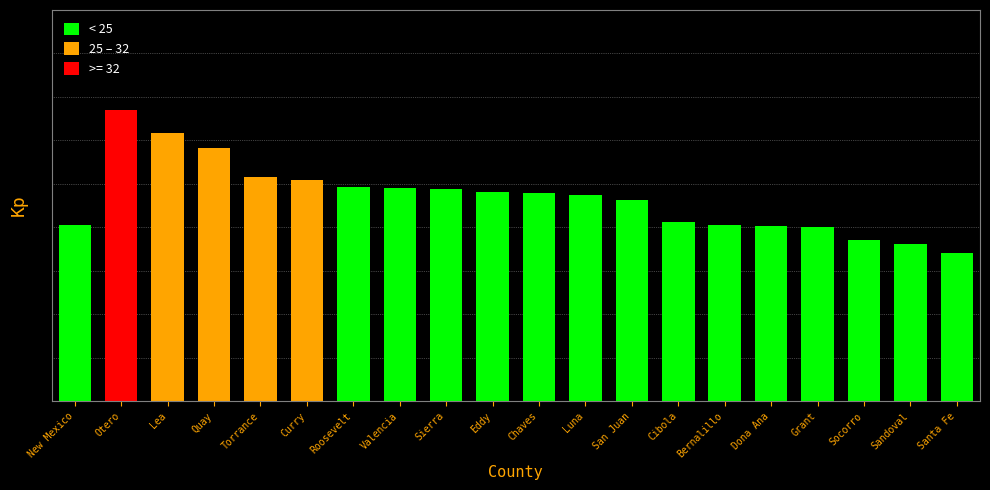

Between Dona Ana and Chaves, which is larger?

Chaves